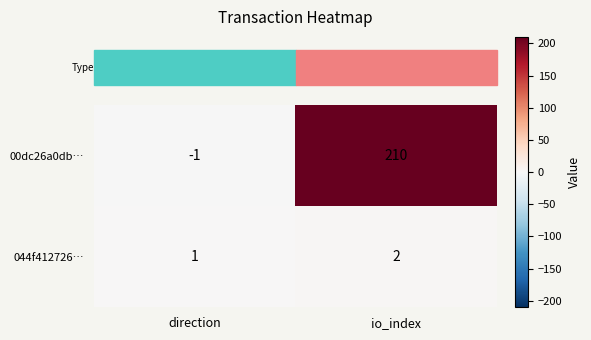

Which series changed the most between direction and io_index?

00dc26a0db…